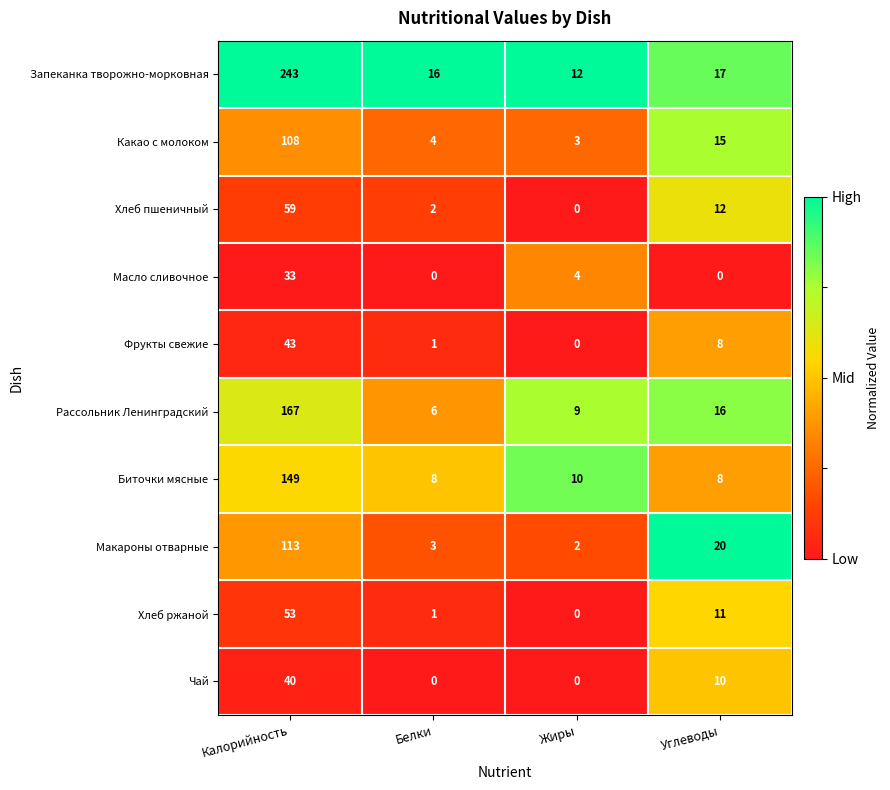

The Какао с молоком series shows 49 at Калорийность. True or false?

False